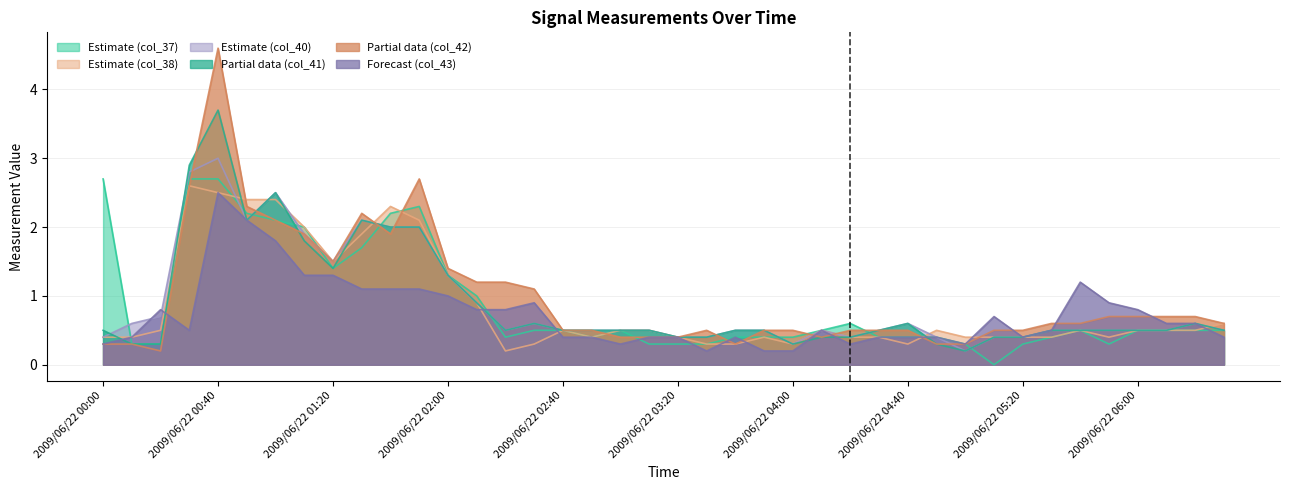

Is it true that col_43 equals 0.1 at 2009/06/22 02:50?

False